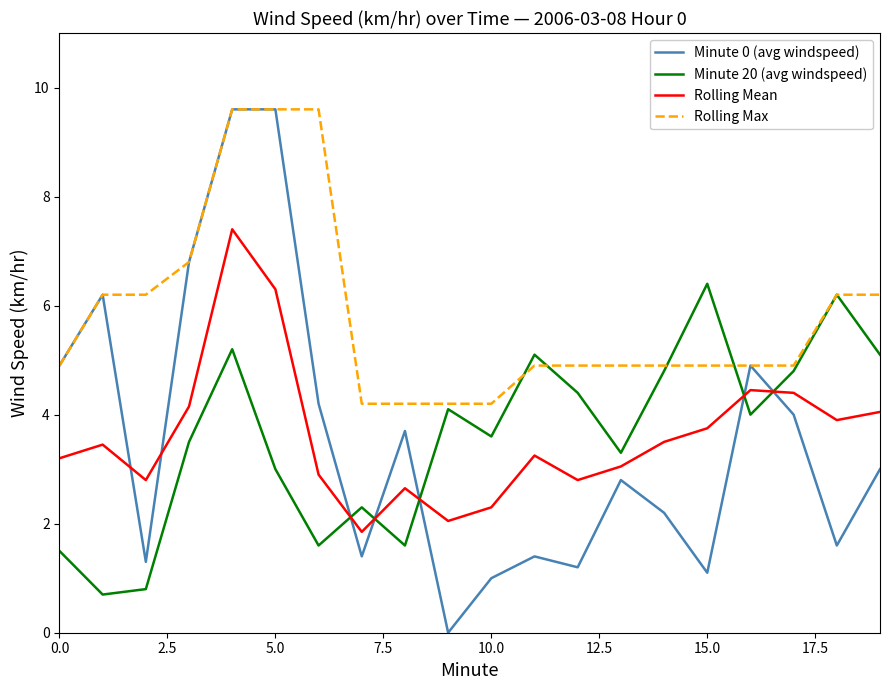

Which series has the largest total across all categories?

Rolling Max